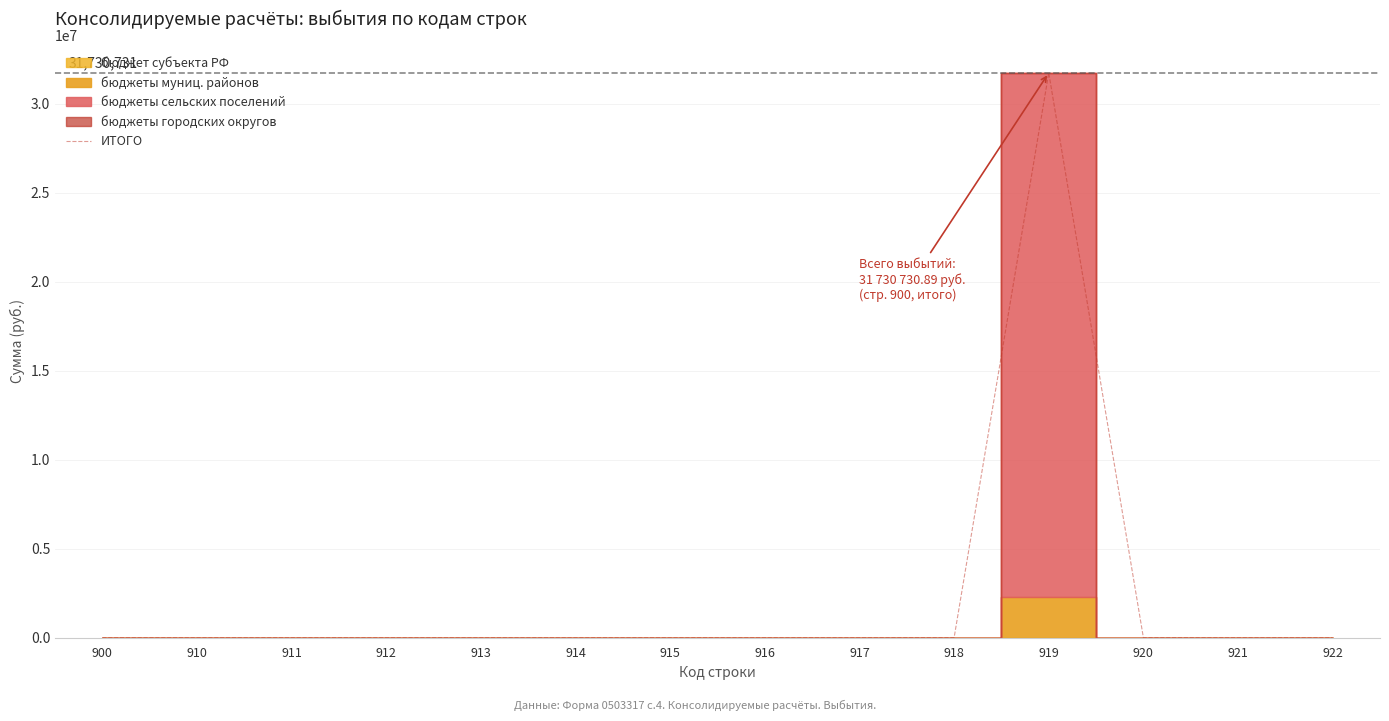

True or false: the data shows 0.0 at 917.

True